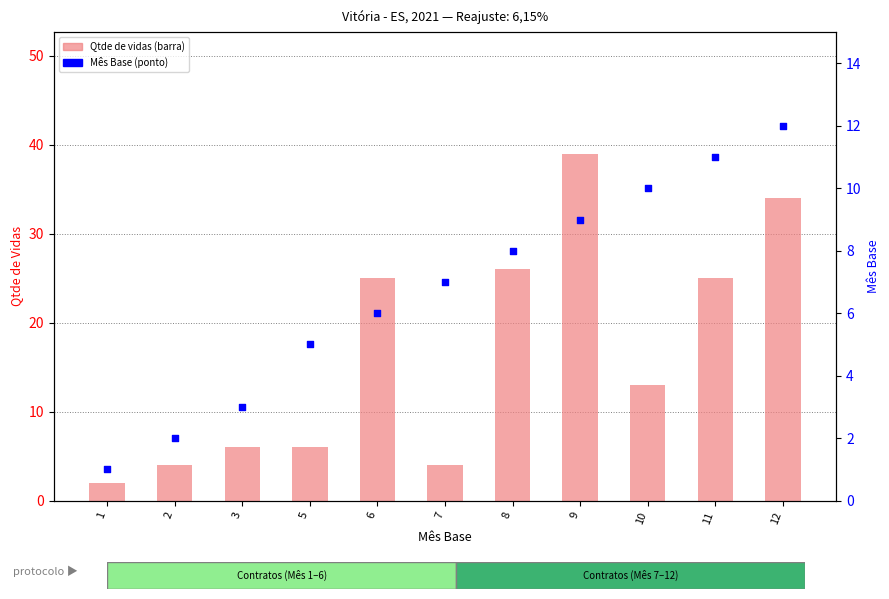

Is the value of Mês Base at 12 greater than the value of Qtde de vidas at 5?

Yes